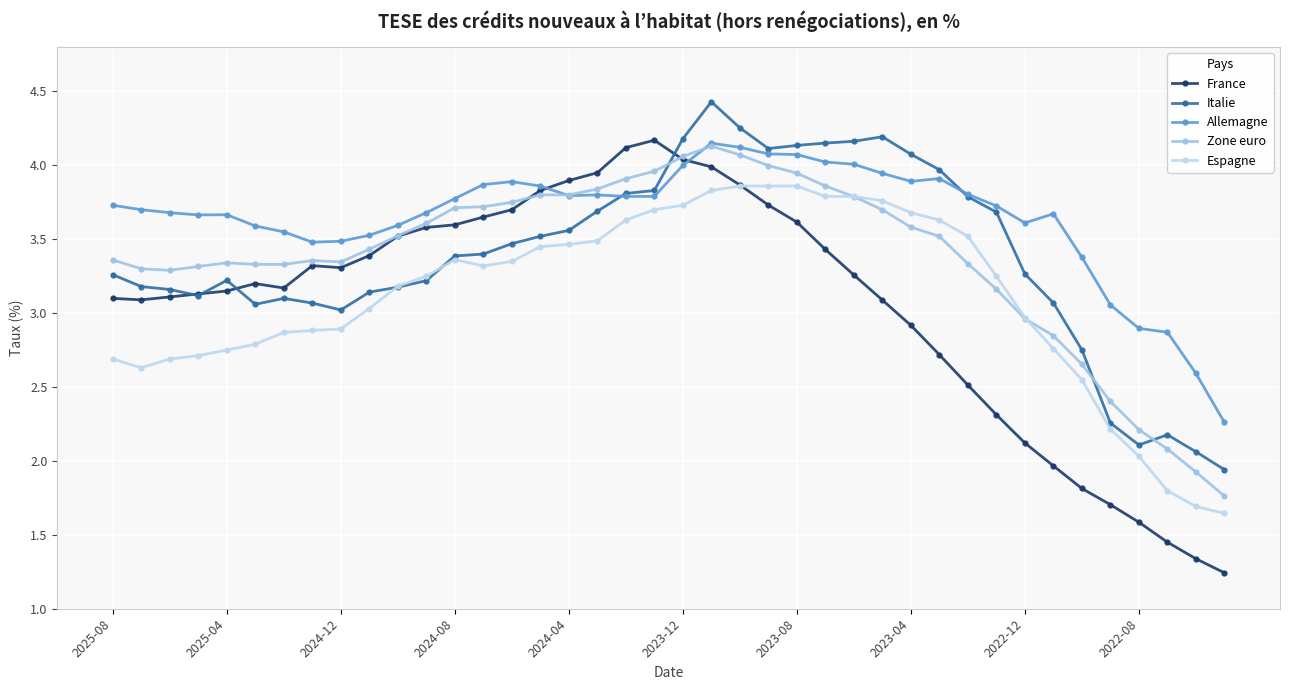

List the labels in order of Zone euro value, largest first.

21, 22, 20, 23, 19, 24, 18, 25, 17, 15, 16, 26, 14, 13, 12, 27, 11, 28, 10, 29, 2022-08, 2025-08, 2023-04, 2022-12, 2024-04, 30, 2023-12, 2023-08, 2024-08, 2025-04, 2024-12, 31, 32, 33, 34, 35, 36, 37, 38, 39